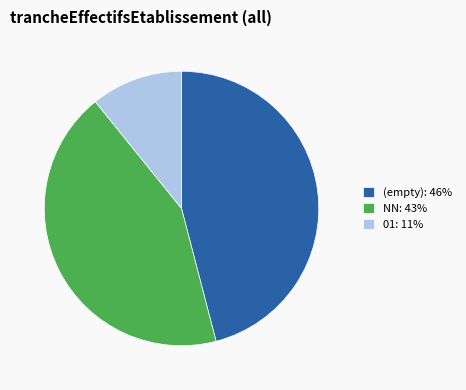

How many segments does this pie chart have?

3